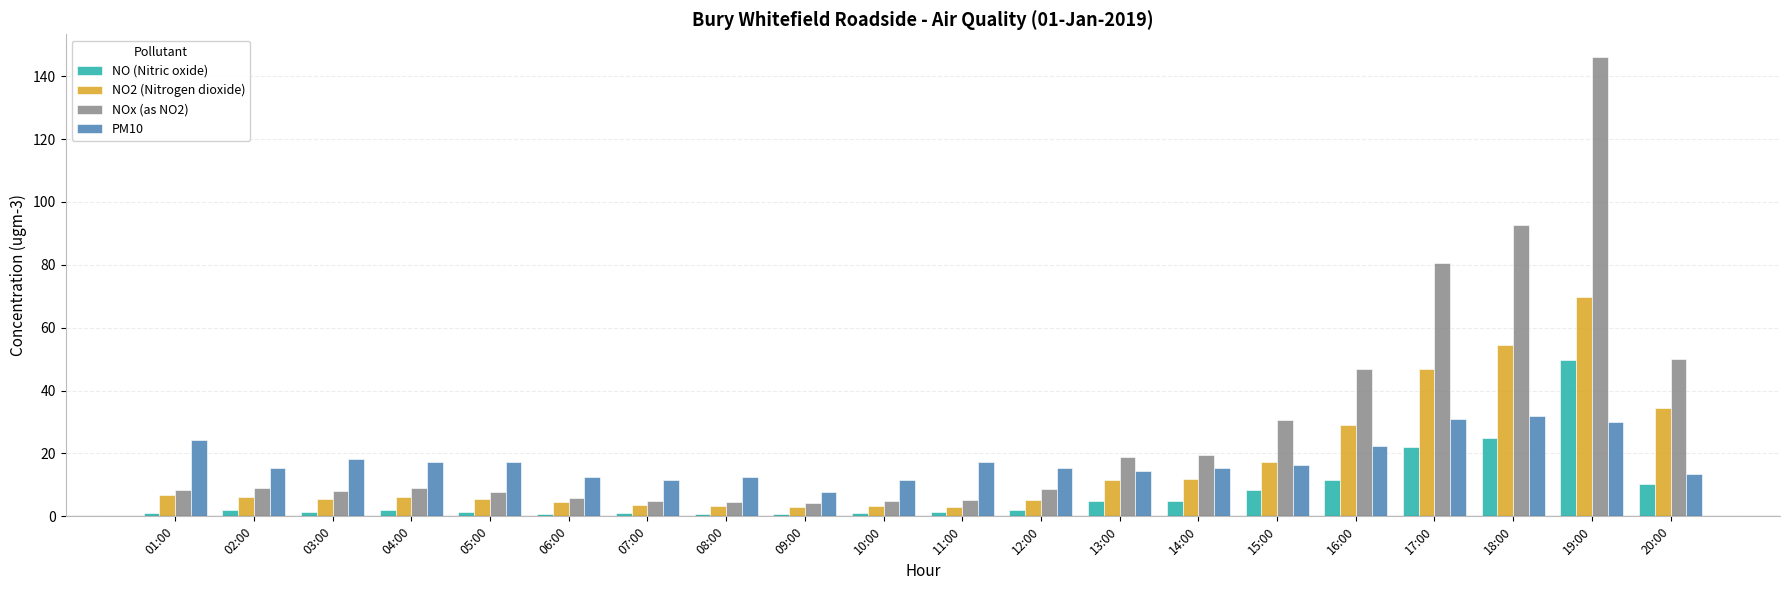

What is the difference between the second highest and second lowest values in the NO2 (Nitrogen dioxide) series?

51.5